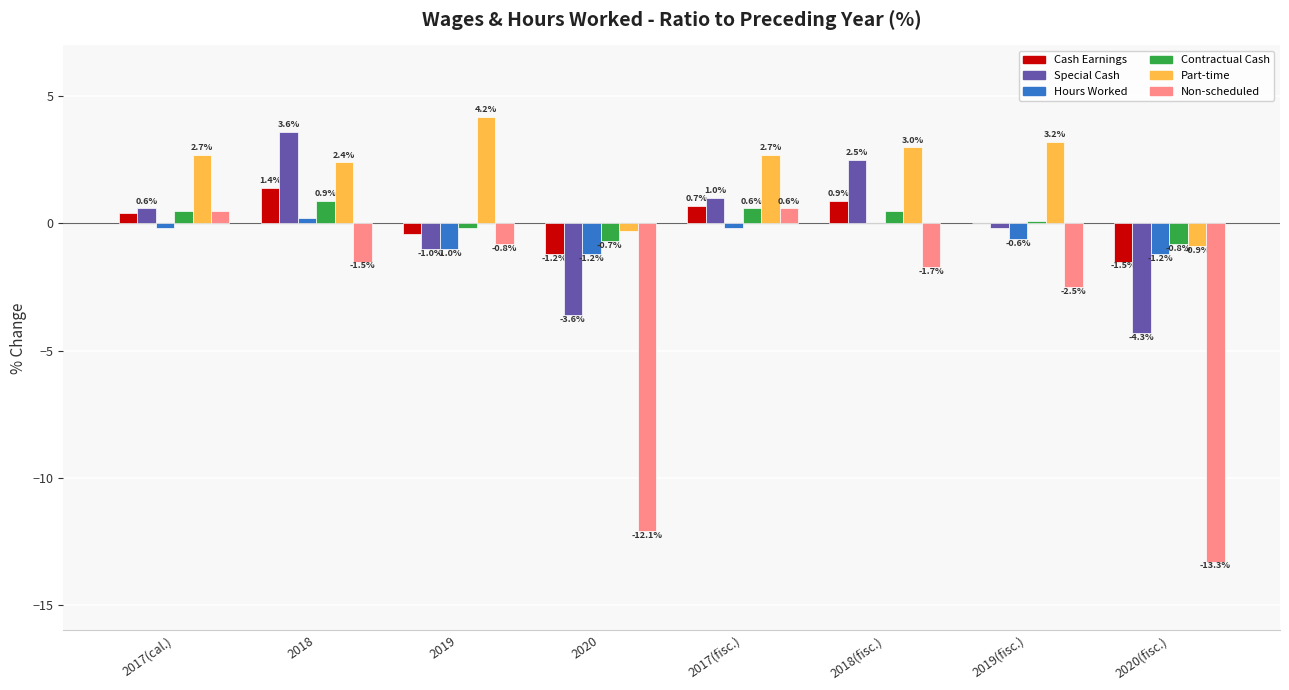

What is the sum of all Part-time values?

17.0